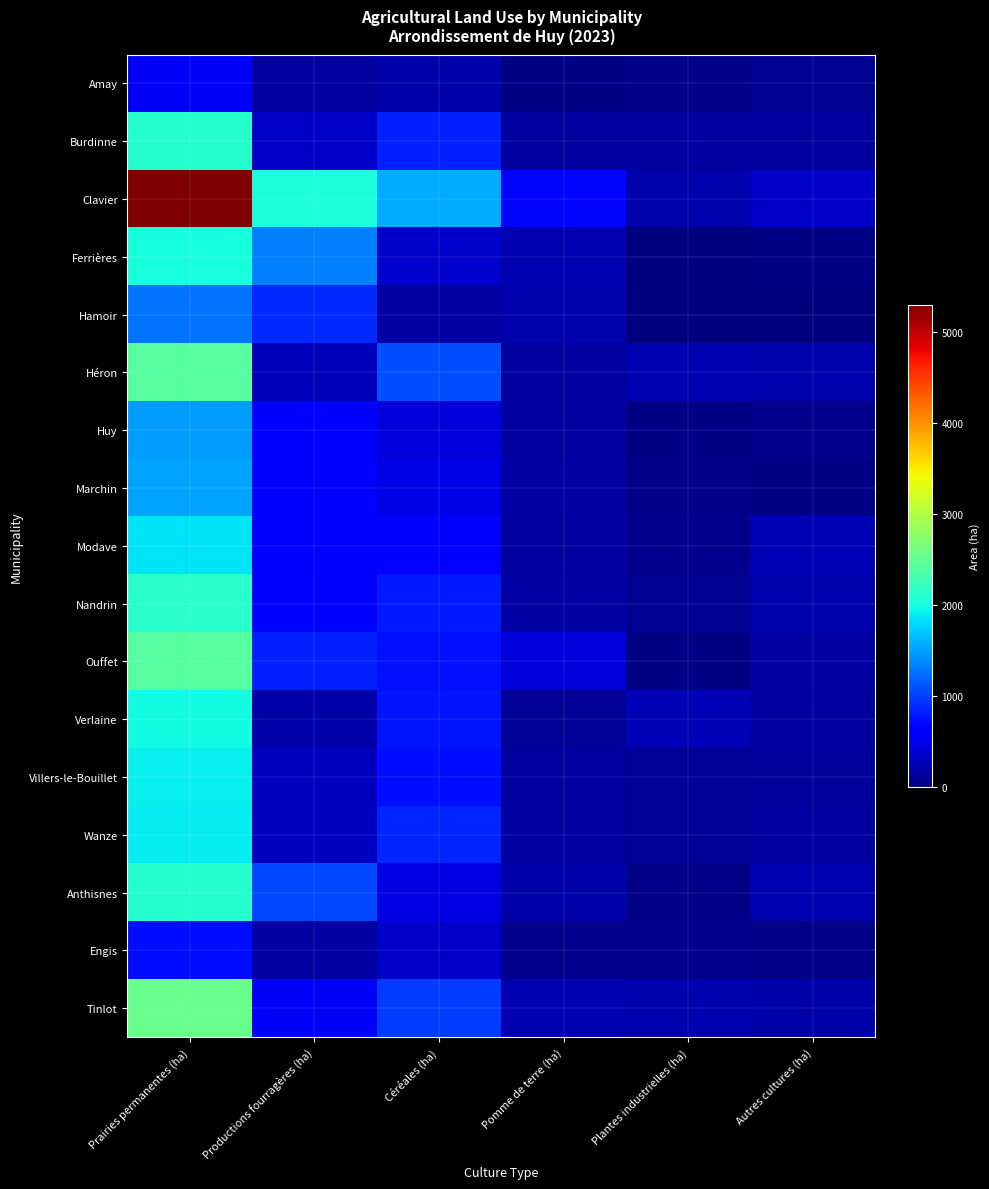

List the series in order of their peak value, lowest first.

Amay, Engis, Hamoir, Huy, Marchin, Modave, Wanze, Villers-le-Bouillet, Verlaine, Ferrières, Burdinne, Anthisnes, Nandrin, Héron, Ouffet, Tinlot, Clavier